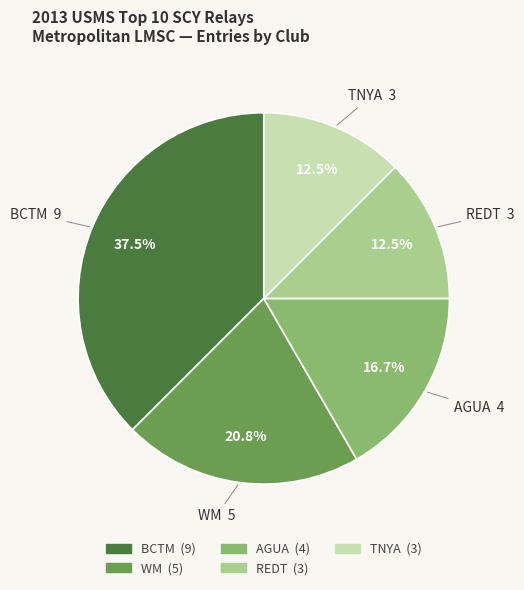

To the nearest percent, what is the combined percentage of AGUA and REDT?

29%